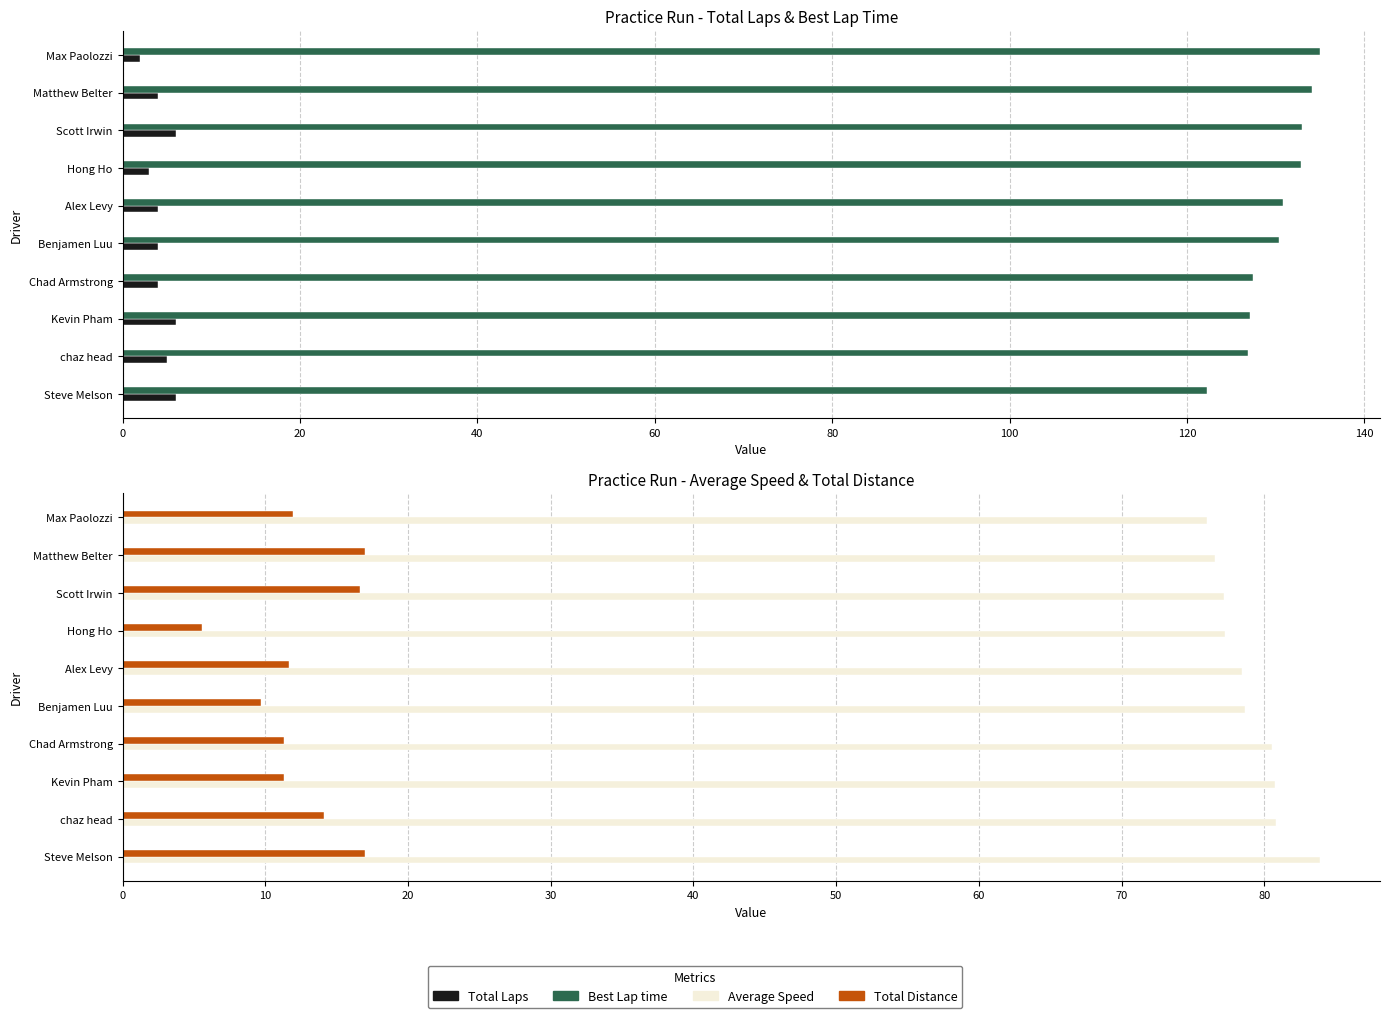

How many data points in Average Speed are less than 78?

4